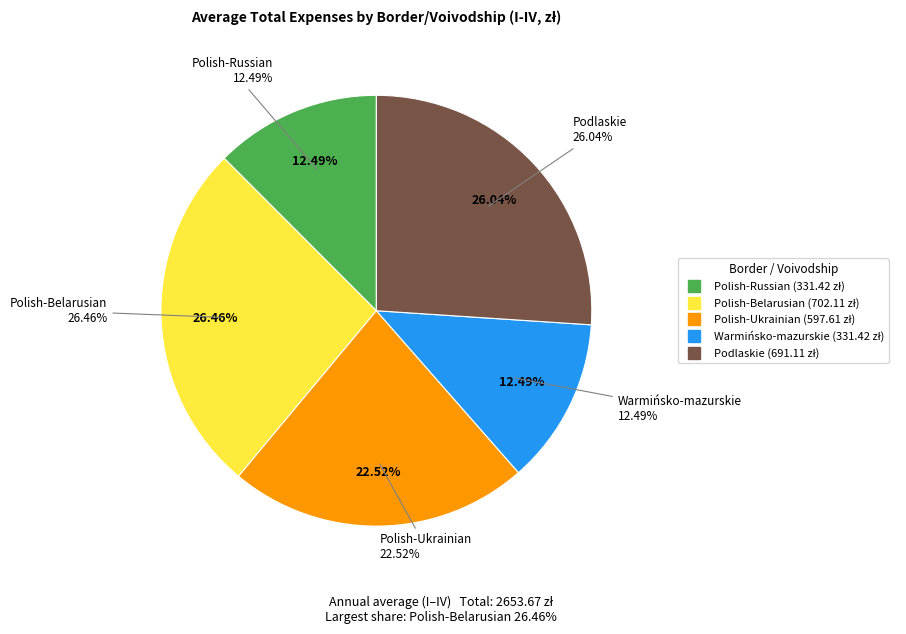

What portion of the pie excludes Polish-Belarusian?

73.5%